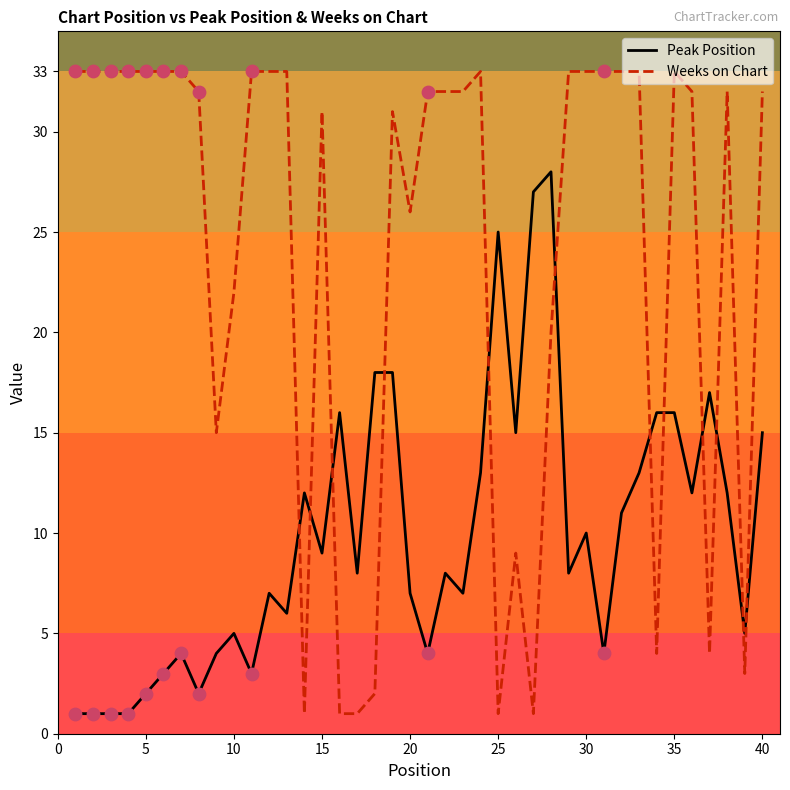

Which series has the largest total across all categories?

Weeks on Chart